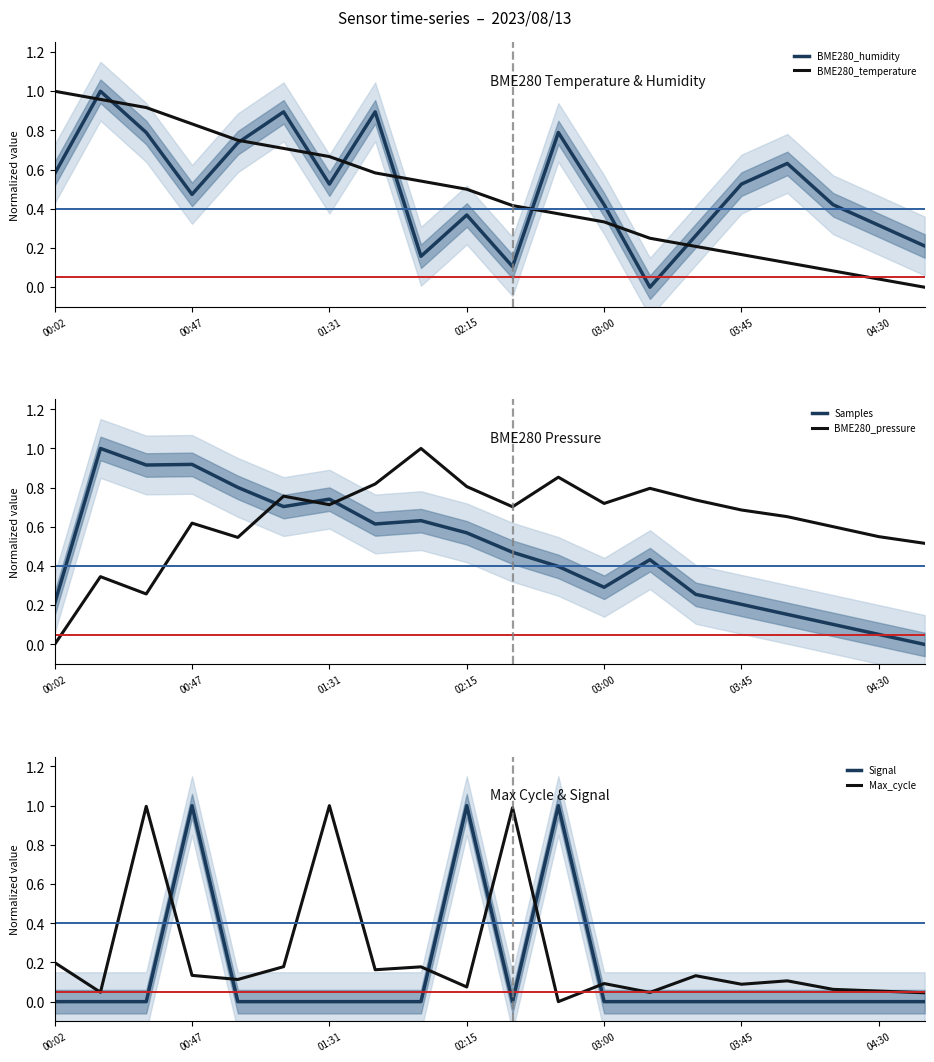

Reading right to left, what are all the values shown in this chart?

BME280_humidity: 0.2	0.3	0.4	0.6	0.5	0.3	0.0	0.4	0.8	0.1	0.4	0.2	0.9	0.5	0.9	0.7	0.5	0.8	1.0	0.6
BME280_temperature: 0.0	0.0	0.1	0.1	0.2	0.2	0.3	0.3	0.4	0.4	0.5	0.5	0.6	0.7	0.7	0.7	0.8	0.9	1.0	1.0
Samples: 0.0	0.1	0.1	0.2	0.2	0.3	0.4	0.3	0.4	0.5	0.6	0.6	0.6	0.7	0.7	0.8	0.9	0.9	1.0	0.2
BME280_pressure: 0.5	0.5	0.6	0.7	0.7	0.7	0.8	0.7	0.9	0.7	0.8	1.0	0.8	0.7	0.8	0.5	0.6	0.3	0.3	0.0
Signal: 0.0	0.0	0.0	0.0	0.0	0.0	0.0	0.0	1.0	0.0	1.0	0.0	0.0	0.0	0.0	0.0	1.0	0.0	0.0	0.0
Max_cycle: 0.0	0.1	0.1	0.1	0.1	0.1	0.0	0.1	0.0	1.0	0.1	0.2	0.2	1.0	0.2	0.1	0.1	1.0	0.0	0.2